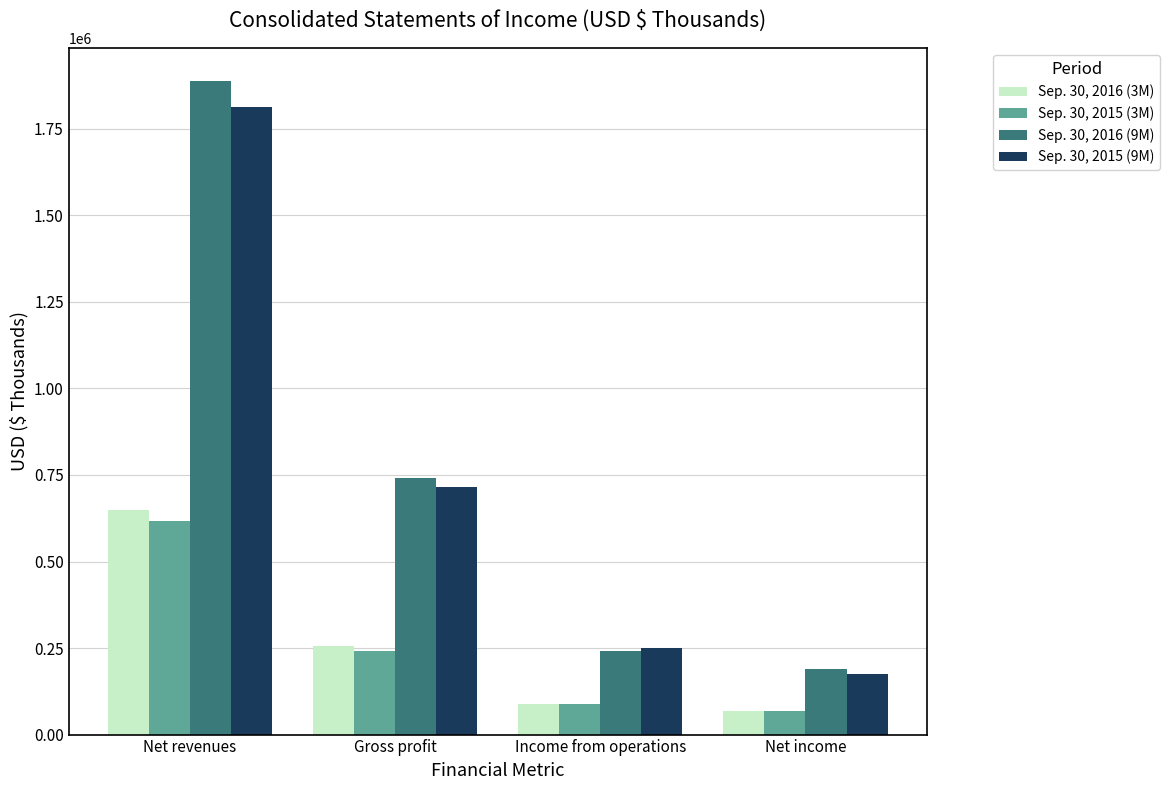

How many groups of bars are there?

4